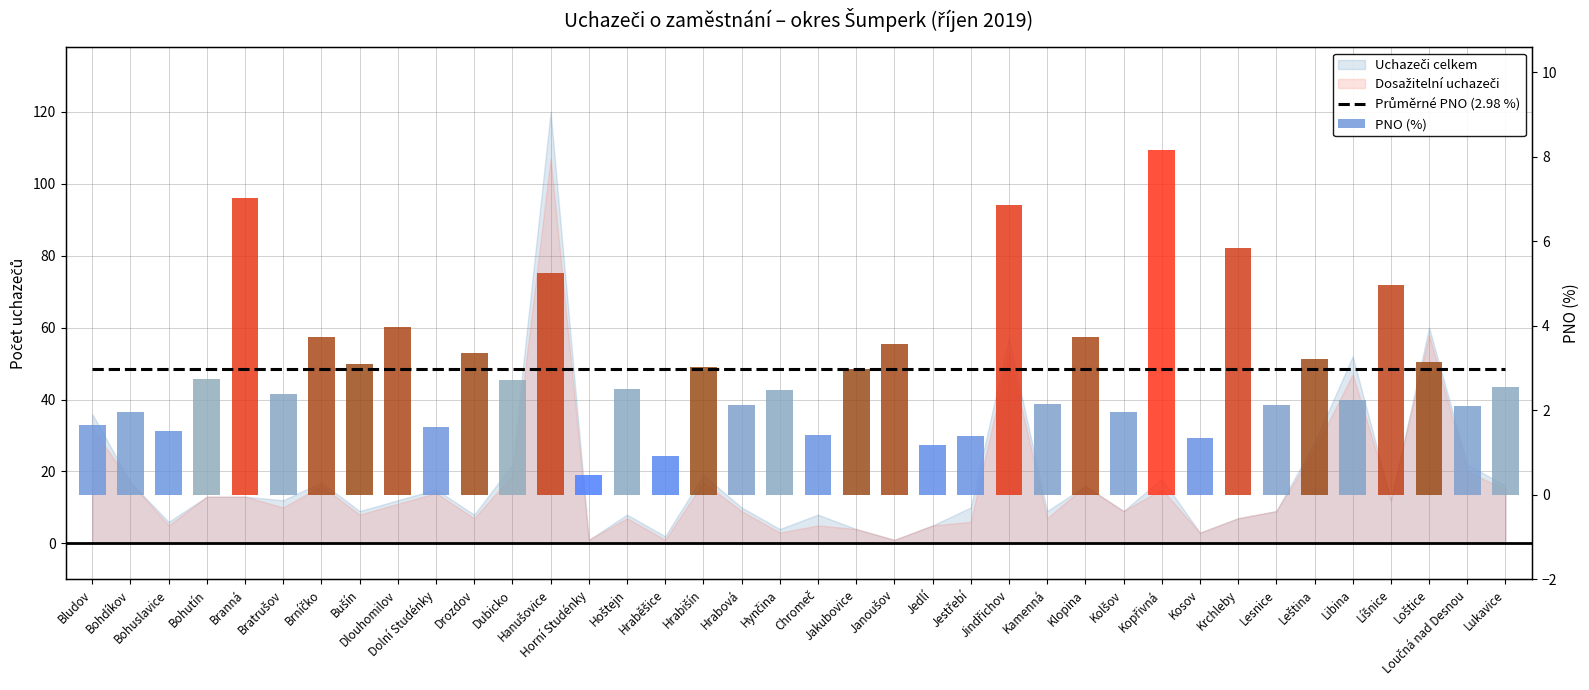

Between Brníčko and Dolní Studénky, which is larger?

Brníčko